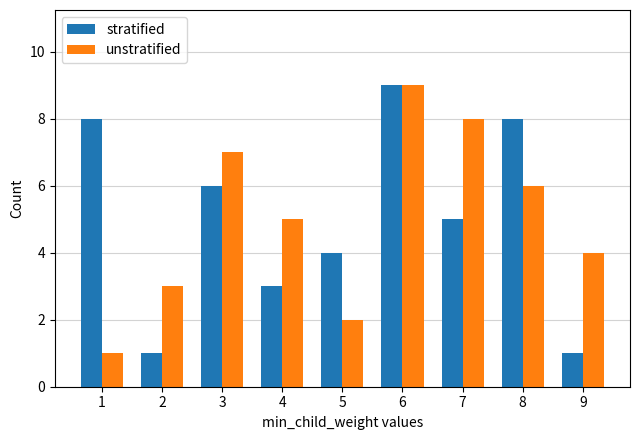

Rank the series at 4 from highest to lowest value.

unstratified, stratified